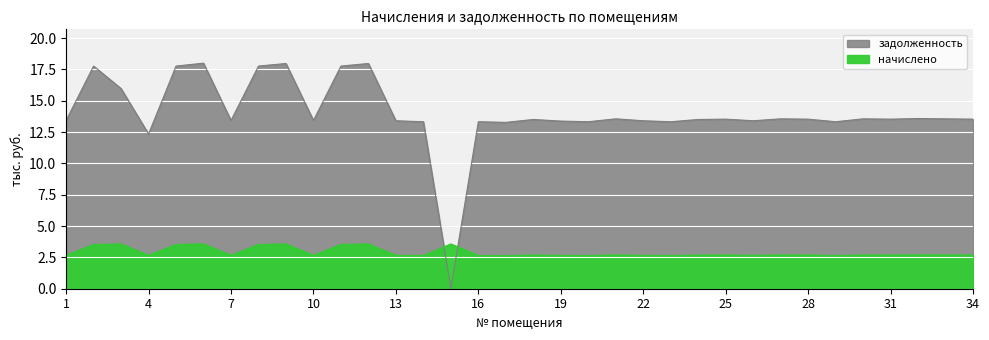

At 20, list the series in order from largest to smallest.

задолженность, начислено